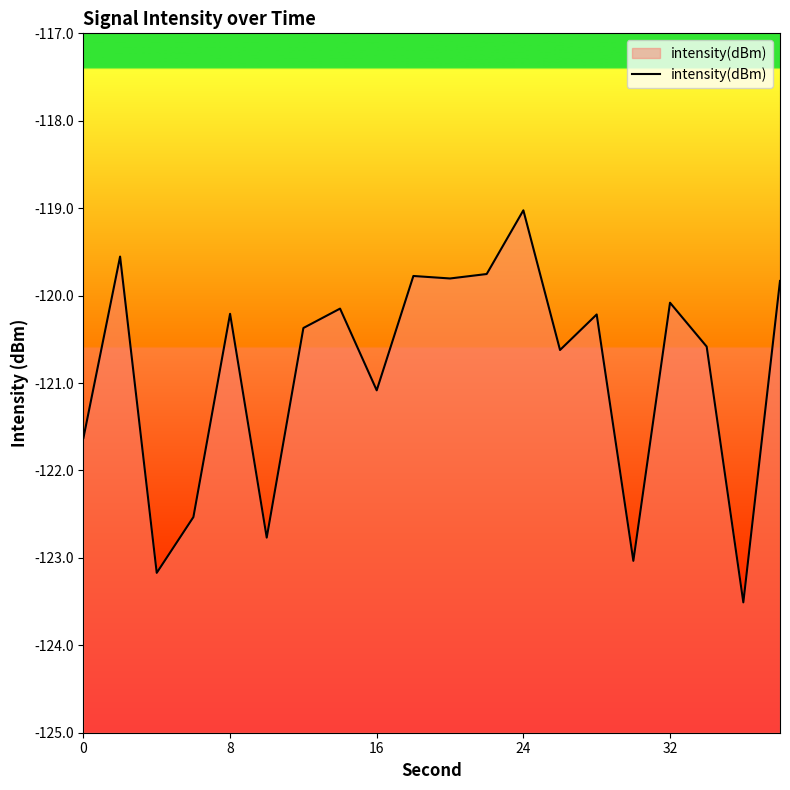

What is the difference between the values at 16 and 0?

0.5